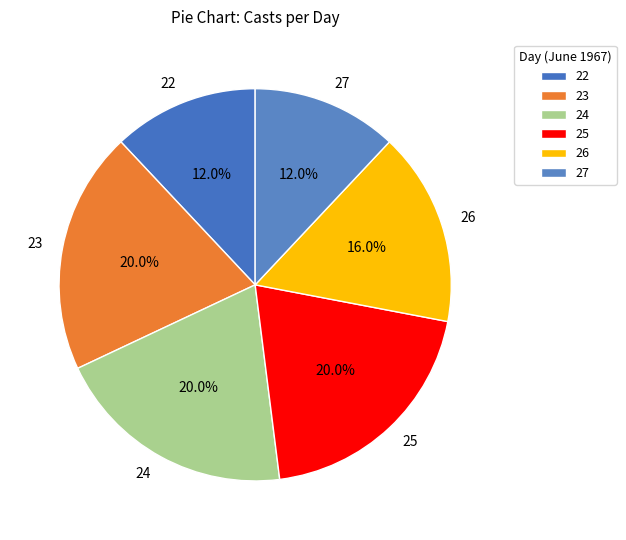

Is the sum of 27 and 26 greater than half?

No